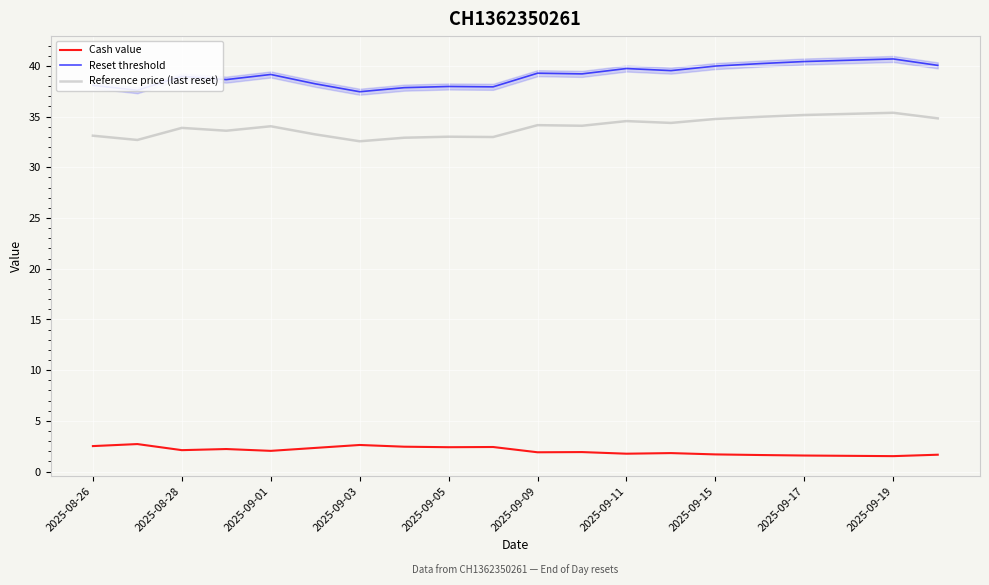

In Reset threshold, how many points are higher than both neighbors (excluding endpoints)?

6